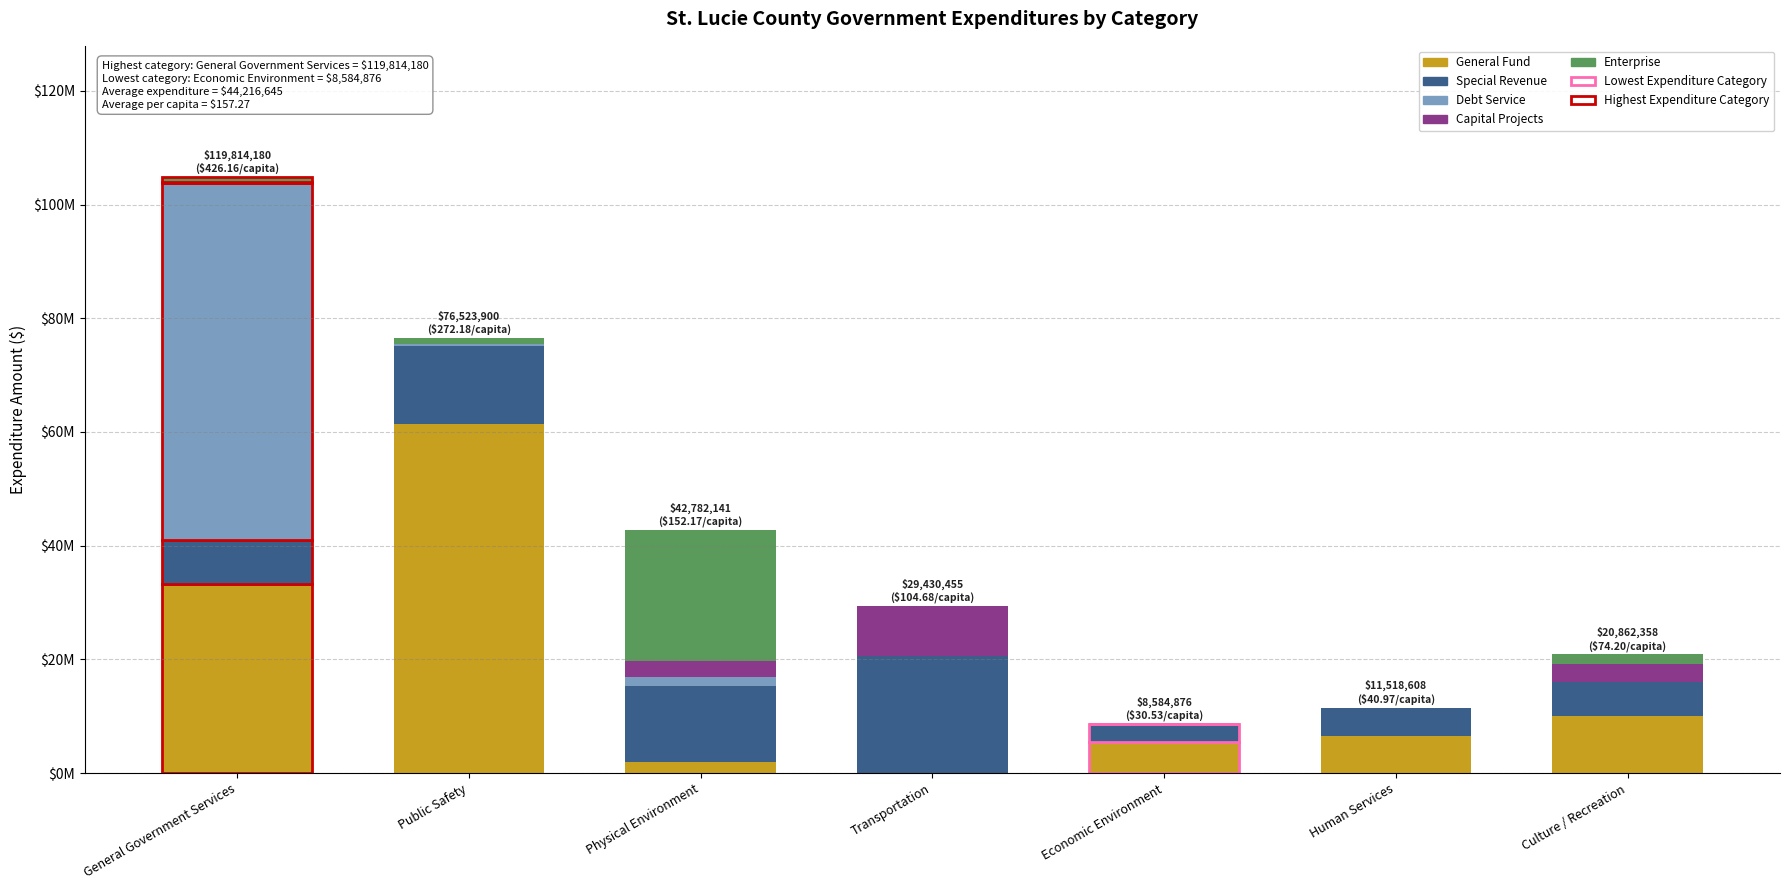

Are the bars horizontal?

No